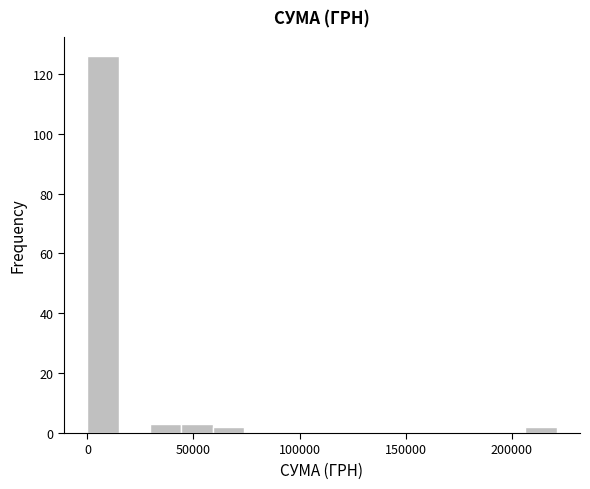

Read against the x-axis, roughly where is the centre of the tallest bar?

5000